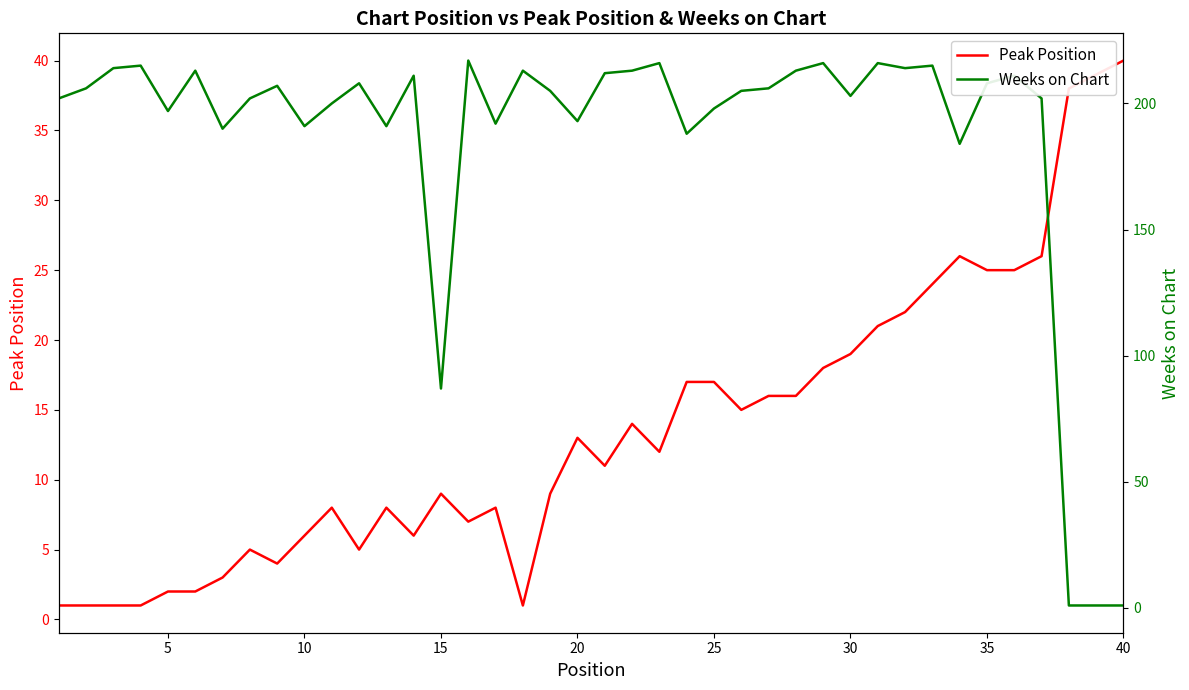

What is the maximum value for Weeks on Chart?

217